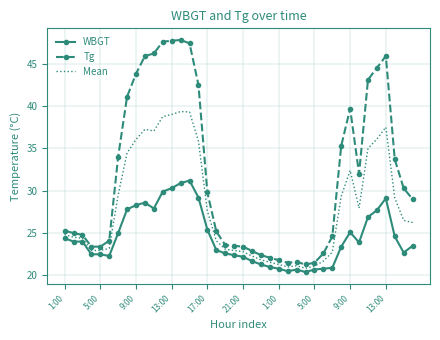

What is the highest value of the Tg series?

47.8